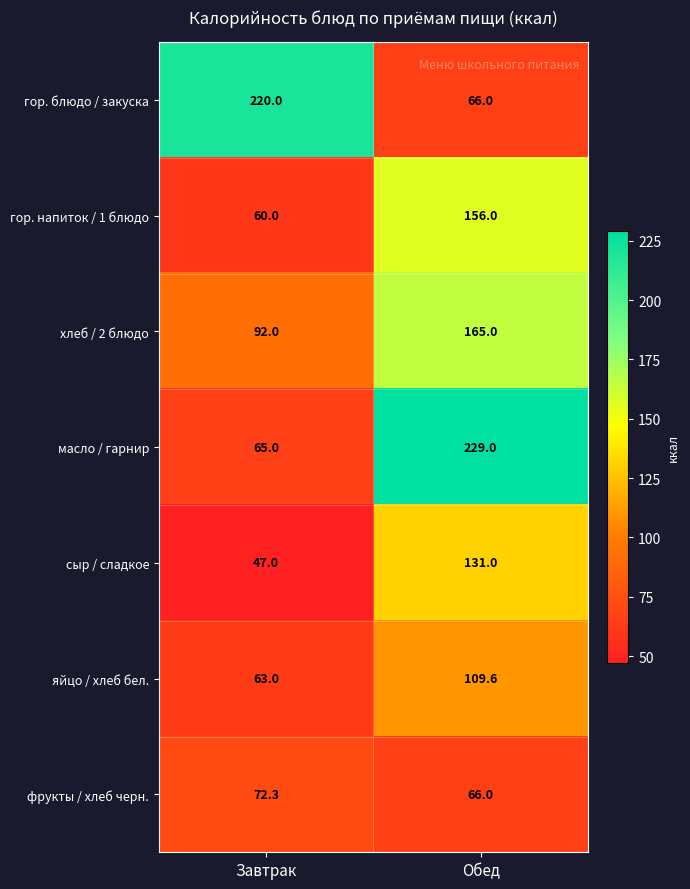

Reading left to right, extract all data points from this chart.

гор. блюдо / закуска: Завтрак=220.0	Обед=66.0
гор. напиток / 1 блюдо: Завтрак=60.0	Обед=156.0
хлеб / 2 блюдо: Завтрак=92.0	Обед=165.0
масло / гарнир: Завтрак=65.0	Обед=229.0
сыр / сладкое: Завтрак=47.0	Обед=131.0
яйцо / хлеб бел.: Завтрак=63.0	Обед=109.6
фрукты / хлеб черн.: Завтрак=72.3	Обед=66.0